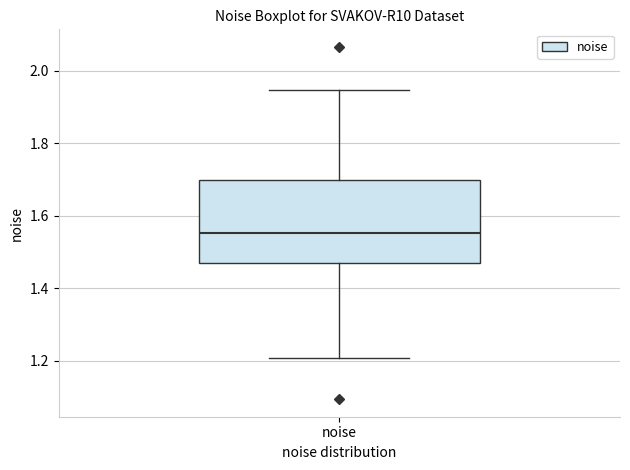

Transcribe this box plot: give where the median line is, the range the box spans, and where the two whiskers end, as read against the y-axis. The values are not printed on the chart, so give them approximately, as read against the axis.

median 1.56, box 1.46 to 1.70, whiskers 1.20 to 1.94